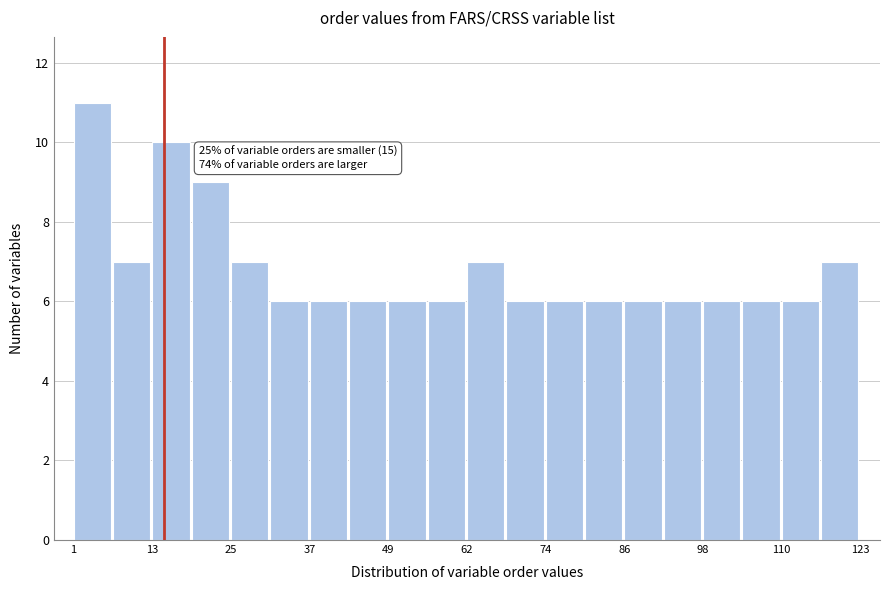

Read against the x-axis, roughly where is the centre of the tallest bar?

4